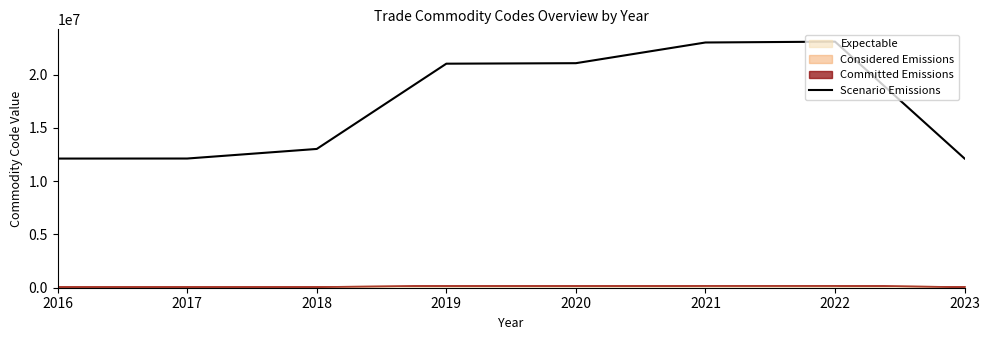

Reading left to right, what are all the values shown in this chart?

2016=12119086	2017=12122900	2018=13021970	2019=21022019	2020=21069098	2021=23011000	2022=23091031	2023=12122900